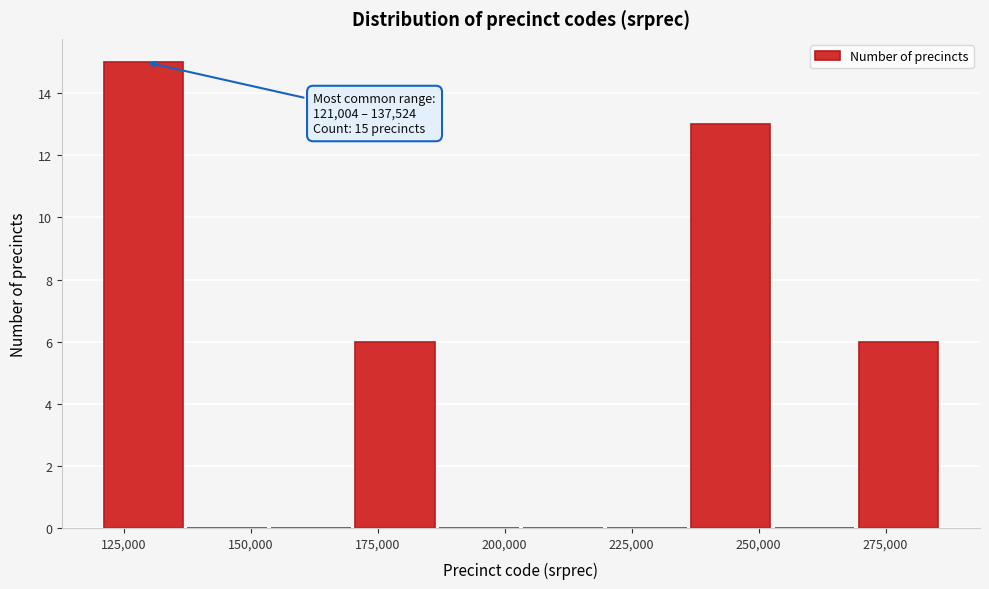

Read against the x-axis, roughly where is the centre of the tallest bar?

130000